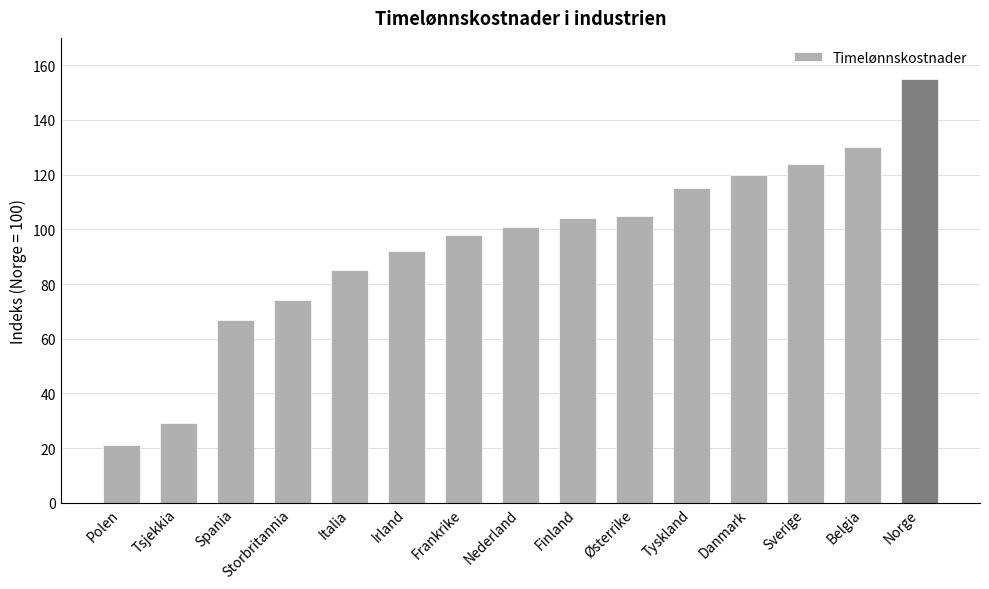

Between Østerrike and Storbritannia, which is larger?

Østerrike